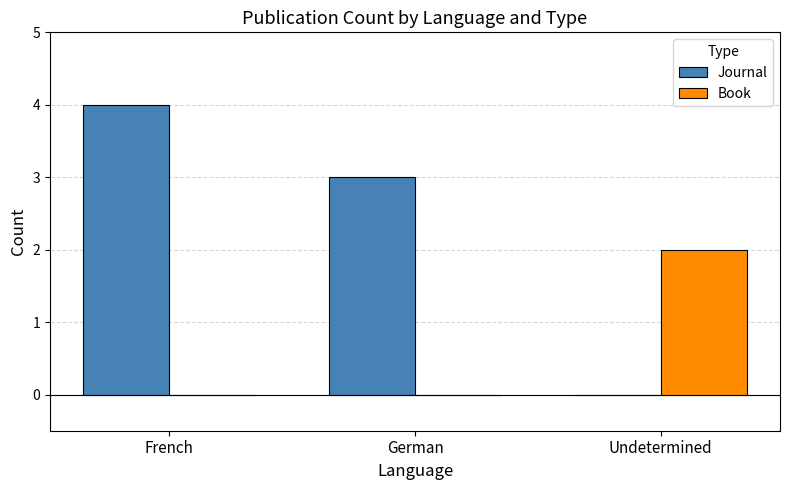

Is the value of Journal at French greater than the value of Book at French?

Yes